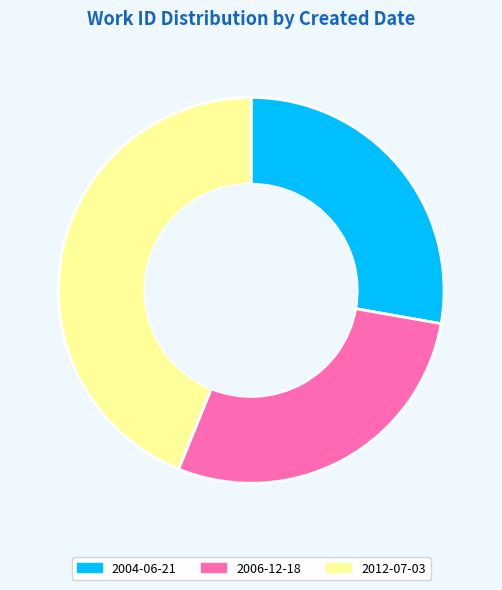

The 2004-06-21 slice represents 28% of the pie. True or false?

True